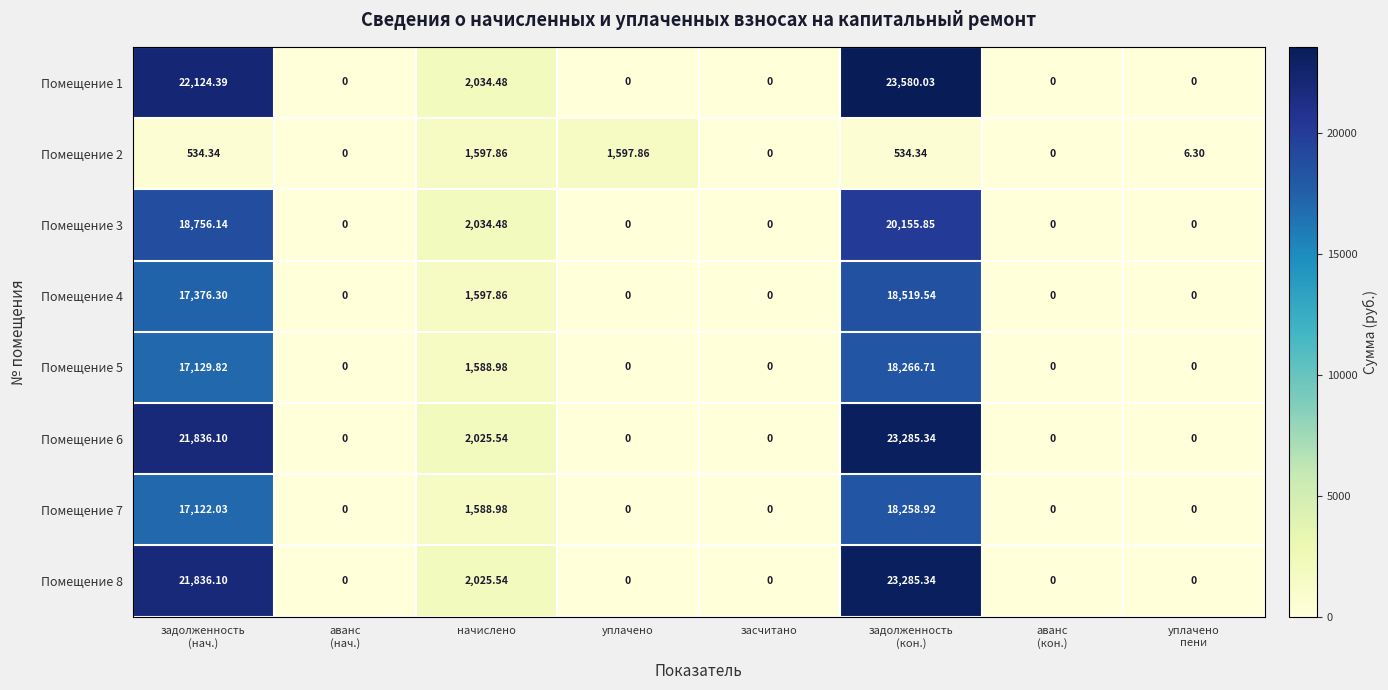

How many series are shown in this chart?

8